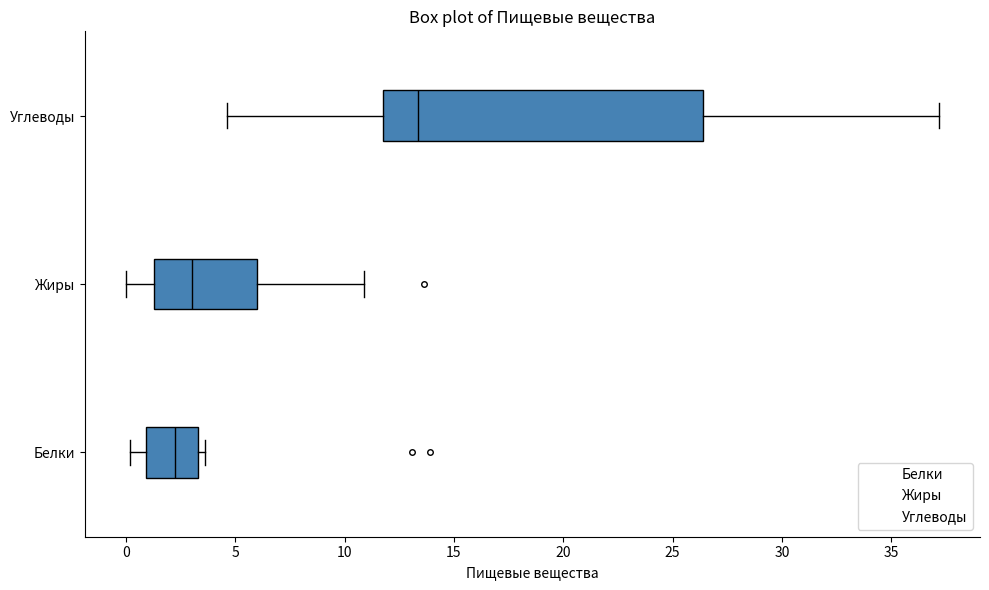

Which box has the furthest to the right median line?

Углеводы